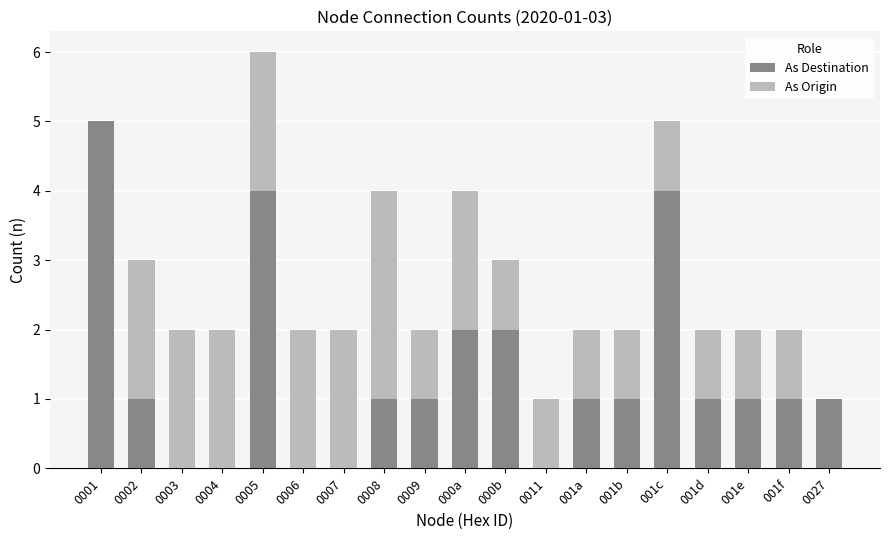

The As Destination series shows 1 at 001a. True or false?

True